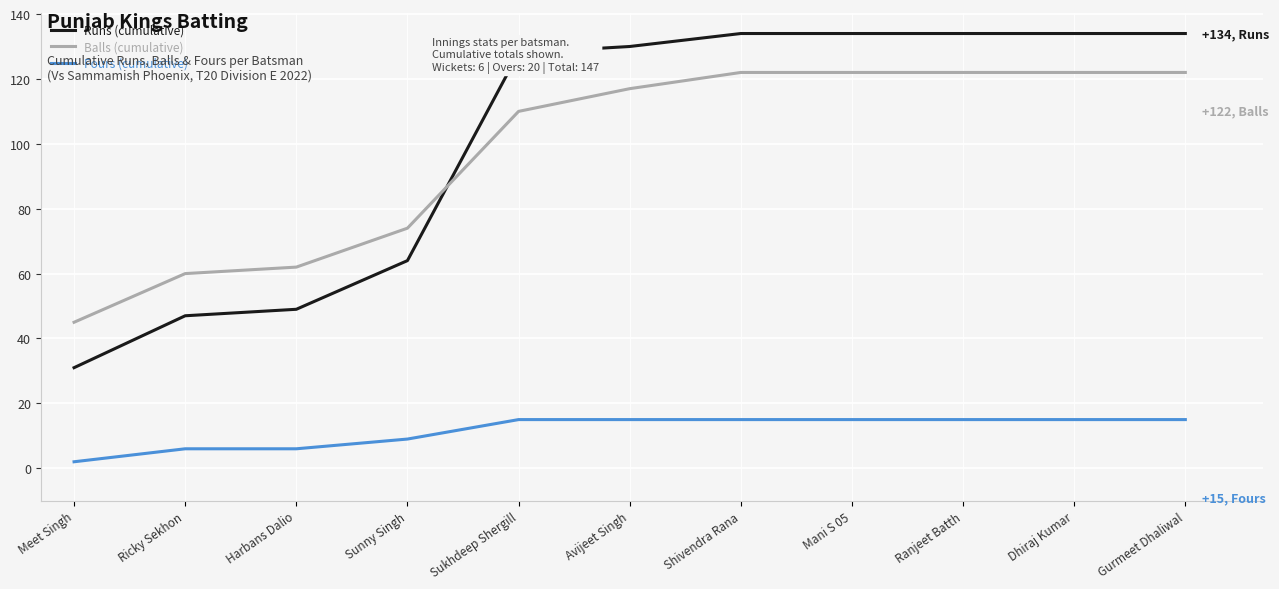

Reading left to right, list all the values displayed in this chart.

Runs (cumulative): Meet Singh=31	Ricky Sekhon=47	Harbans Dalio=49	Sunny Singh=64	Sukhdeep Shergill=128	Avijeet Singh=130	Shivendra Rana=134	Mani S 05=134	Ranjeet Batth=134	Dhiraj Kumar=134	Gurmeet Dhaliwal=134
Balls (cumulative): Meet Singh=45	Ricky Sekhon=60	Harbans Dalio=62	Sunny Singh=74	Sukhdeep Shergill=110	Avijeet Singh=117	Shivendra Rana=122	Mani S 05=122	Ranjeet Batth=122	Dhiraj Kumar=122	Gurmeet Dhaliwal=122
Fours (cumulative): Meet Singh=2	Ricky Sekhon=6	Harbans Dalio=6	Sunny Singh=9	Sukhdeep Shergill=15	Avijeet Singh=15	Shivendra Rana=15	Mani S 05=15	Ranjeet Batth=15	Dhiraj Kumar=15	Gurmeet Dhaliwal=15